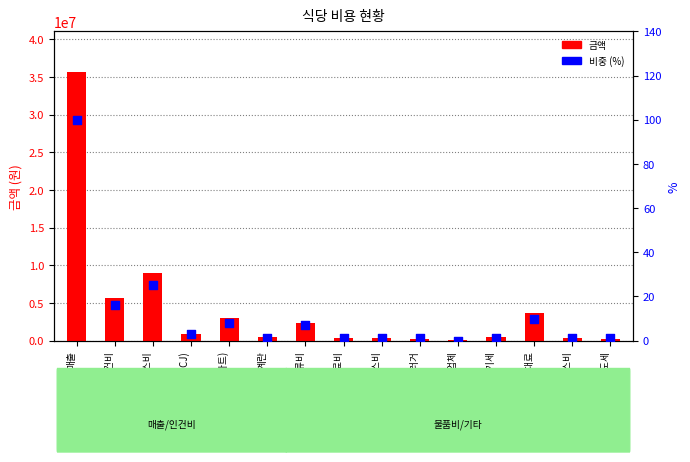

Which series has the largest total across all categories?

금액